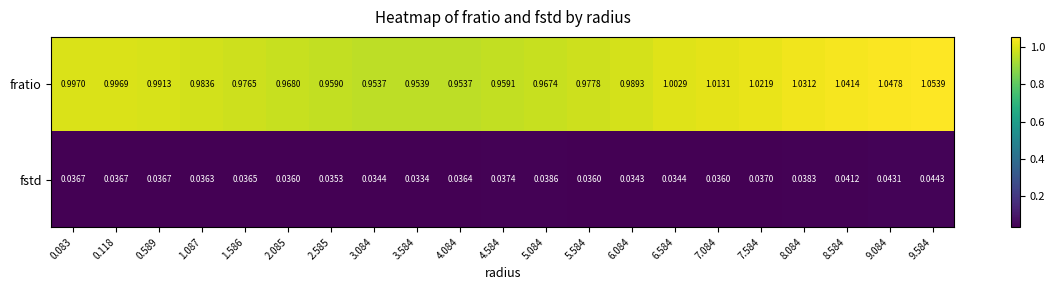

At how many categories does at least one series exceed 0?

21